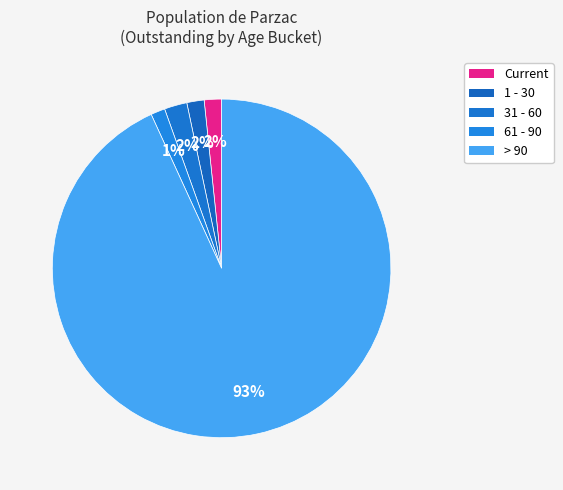

How many slices are in this pie chart?

5